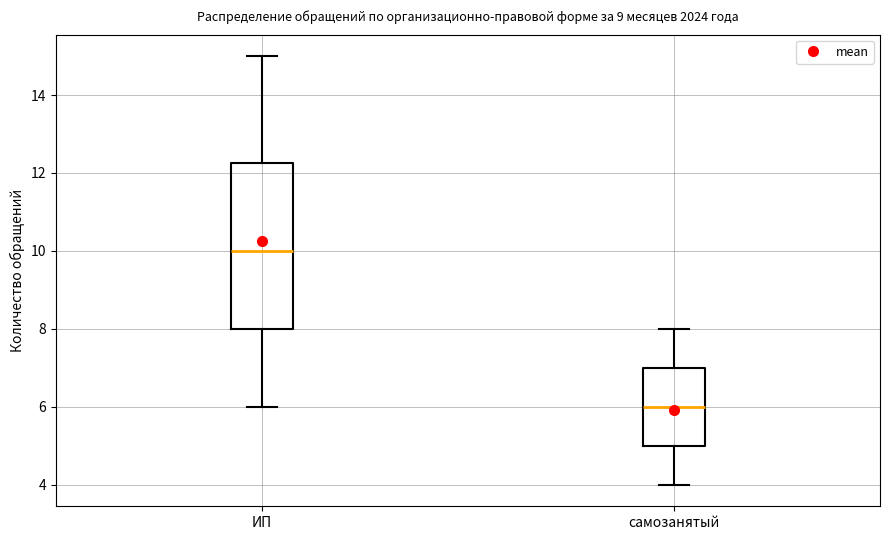

Reading left to right, transcribe this box plot: for each box, give where its median line is, the range the box spans, and where its two whiskers end, as read against the y-axis. The values are not printed on the chart, so give them approximately, as read against the axis.

ИП: median 10.0, box 8.0 to 12.2, whiskers 6.0 to 15.0
самозанятый: median 6.0, box 5.0 to 7.0, whiskers 4.0 to 8.0